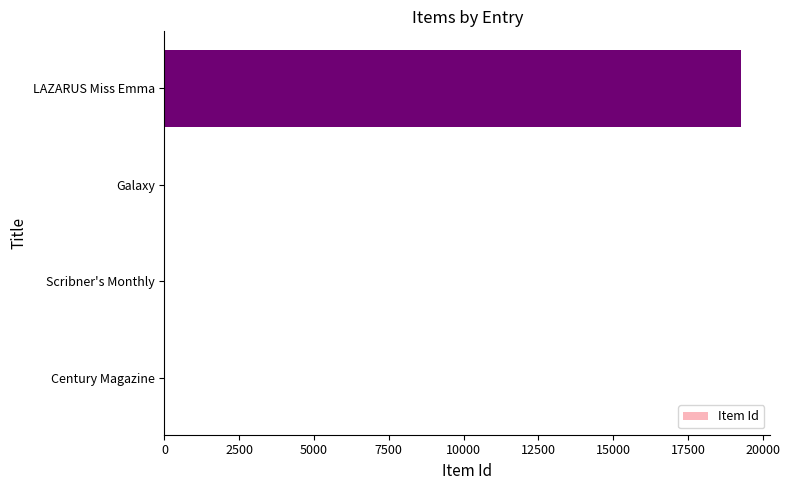

Does the chart contain stacked bars?

No